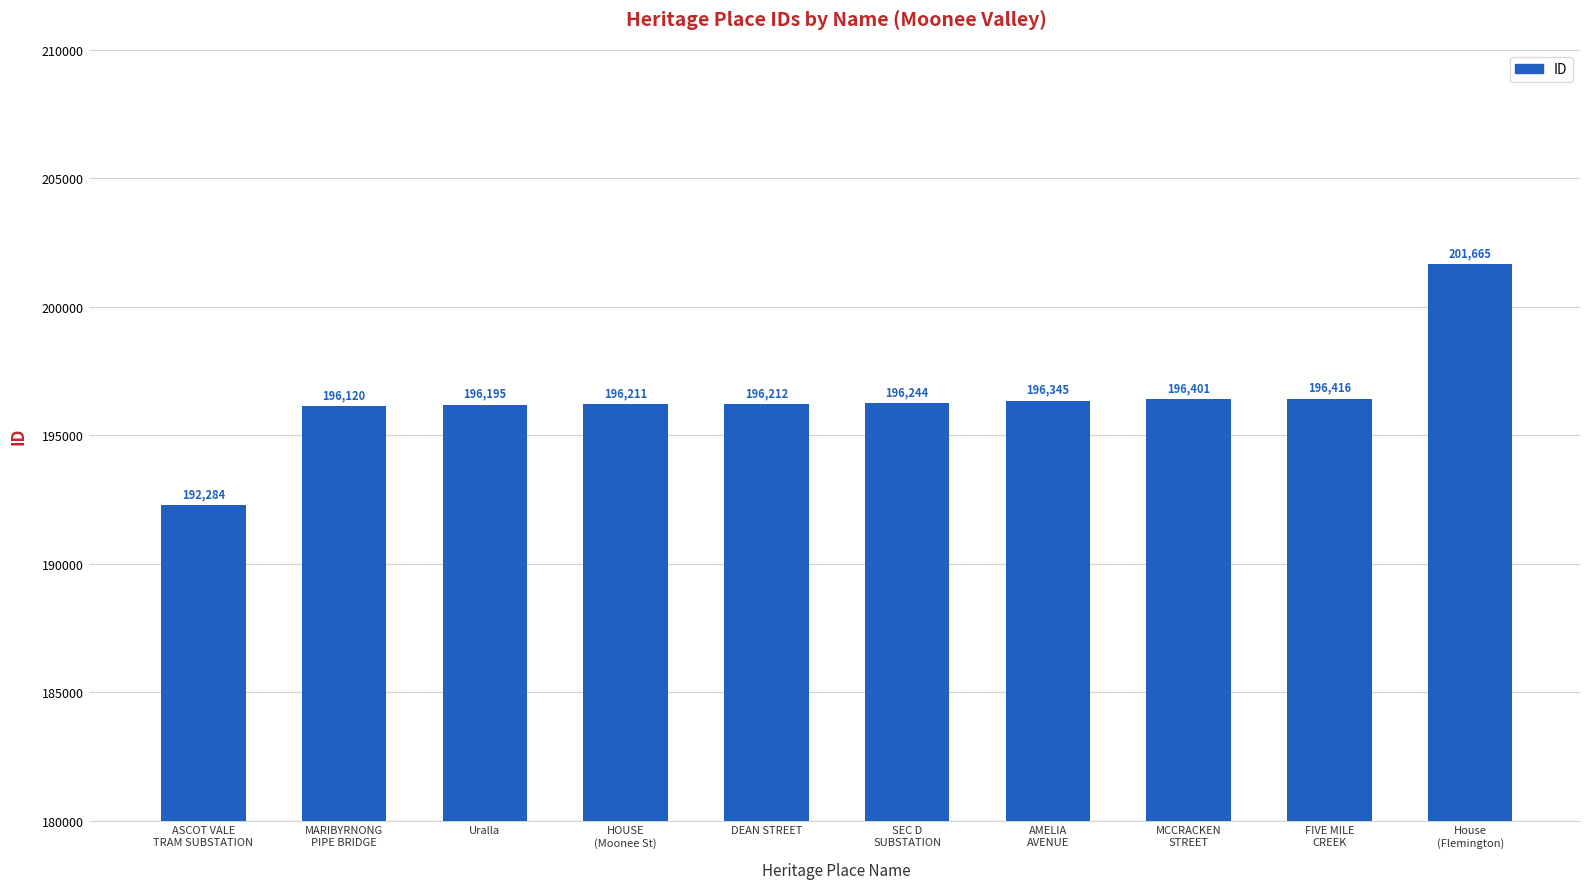

The value at MCCRACKEN
STREET is 196401. True or false?

True